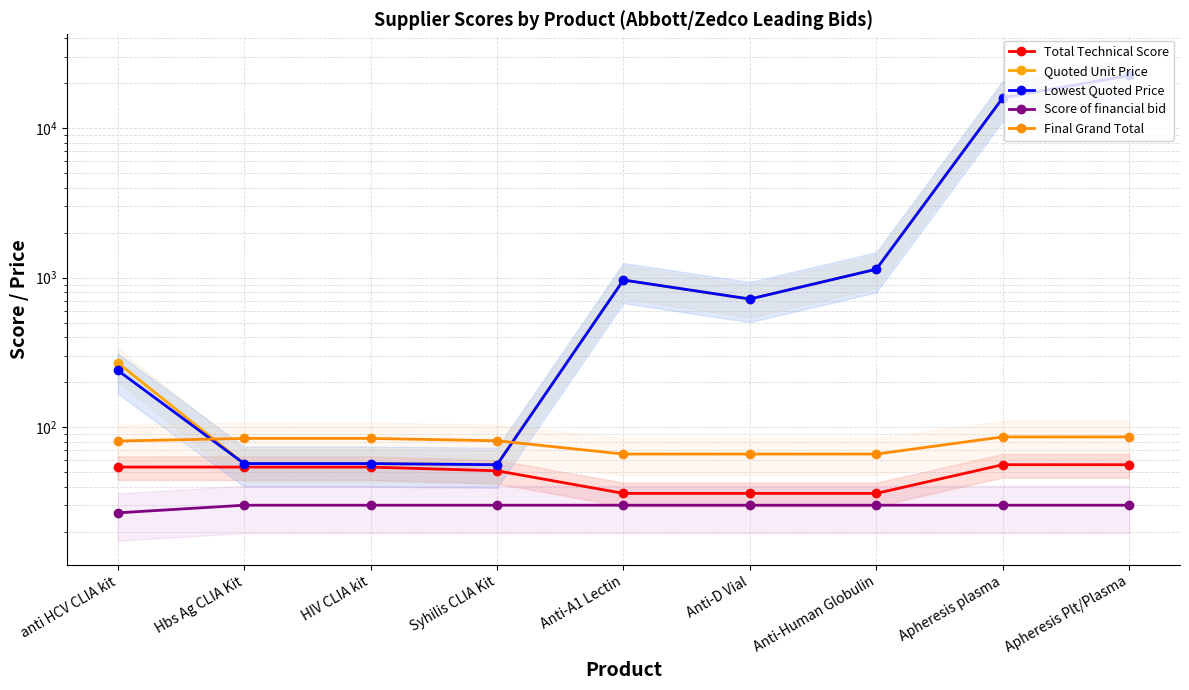

Reading right to left, what are all the values shown in this chart?

Total Technical Score: Apheresis Plt/Plasma=56.0	Apheresis plasma=56.0	Anti-Human Globulin=36.0	Anti-D Vial=36.0	Anti-A1 Lectin=36.0	Syhilis CLIA Kit=51.0	HIV CLIA kit=54.0	Hbs Ag CLIA Kit=54.0	anti HCV CLIA kit=54.0
Quoted Unit Price: Apheresis Plt/Plasma=22600.0	Apheresis plasma=16000.0	Anti-Human Globulin=1140.0	Anti-D Vial=720.0	Anti-A1 Lectin=965.0	Syhilis CLIA Kit=56.0	HIV CLIA kit=57.0	Hbs Ag CLIA Kit=57.0	anti HCV CLIA kit=270.0
Lowest Quoted Price: Apheresis Plt/Plasma=22600.0	Apheresis plasma=16000.0	Anti-Human Globulin=1140.0	Anti-D Vial=720.0	Anti-A1 Lectin=965.0	Syhilis CLIA Kit=56.0	HIV CLIA kit=57.0	Hbs Ag CLIA Kit=57.0	anti HCV CLIA kit=240.0
Score of financial bid: Apheresis Plt/Plasma=30.0	Apheresis plasma=30.0	Anti-Human Globulin=30.0	Anti-D Vial=30.0	Anti-A1 Lectin=30.0	Syhilis CLIA Kit=30.0	HIV CLIA kit=30.0	Hbs Ag CLIA Kit=30.0	anti HCV CLIA kit=26.7
Final Grand Total: Apheresis Plt/Plasma=86.0	Apheresis plasma=86.0	Anti-Human Globulin=66.0	Anti-D Vial=66.0	Anti-A1 Lectin=66.0	Syhilis CLIA Kit=81.0	HIV CLIA kit=84.0	Hbs Ag CLIA Kit=84.0	anti HCV CLIA kit=80.7